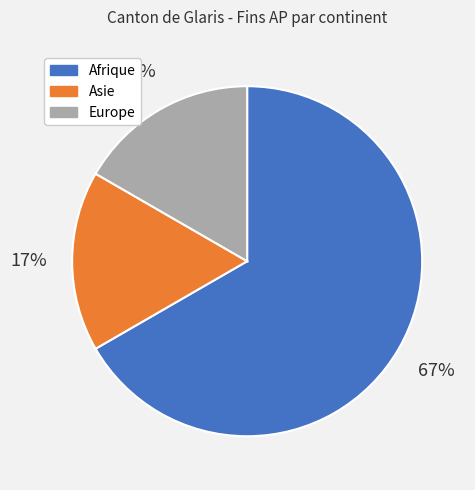

To the nearest percent, what is the combined percentage of Europe and Afrique?

83%